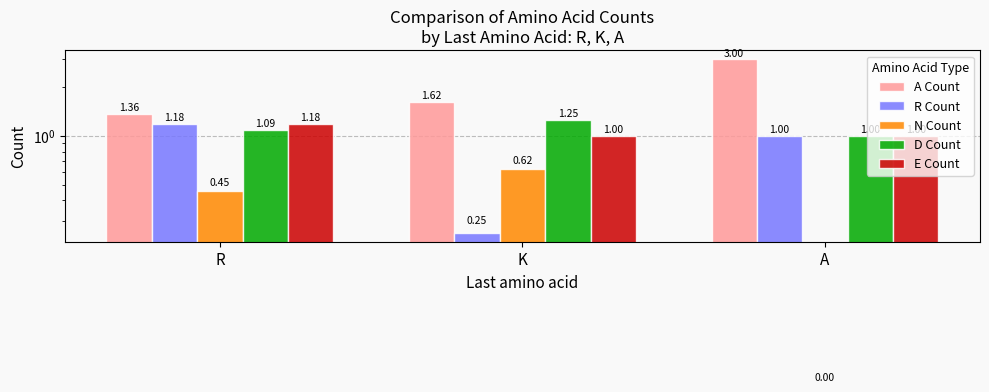

Which series changed the most between K and A?

A Count